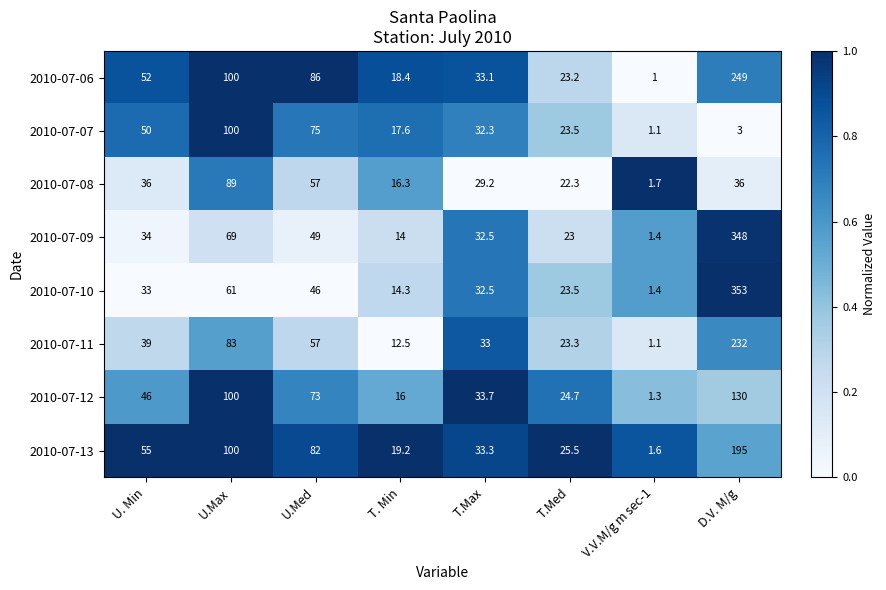

What is the difference between the 2010-07-10 values at T.Max and V.V.M/g m sec-1?

31.1